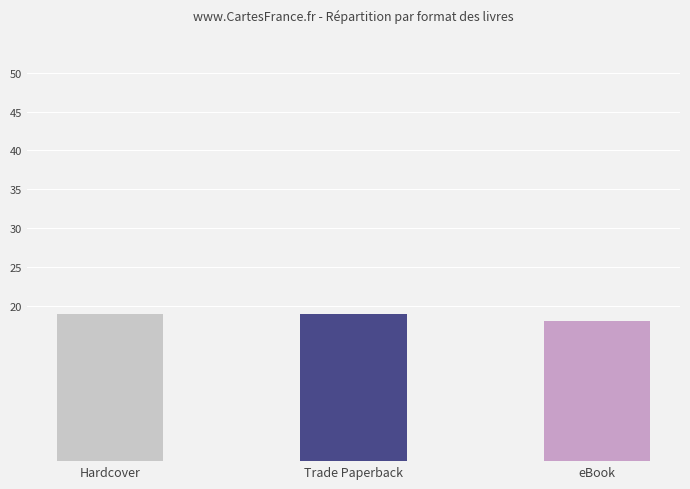

What is the value of the 1st bar from the left?

19